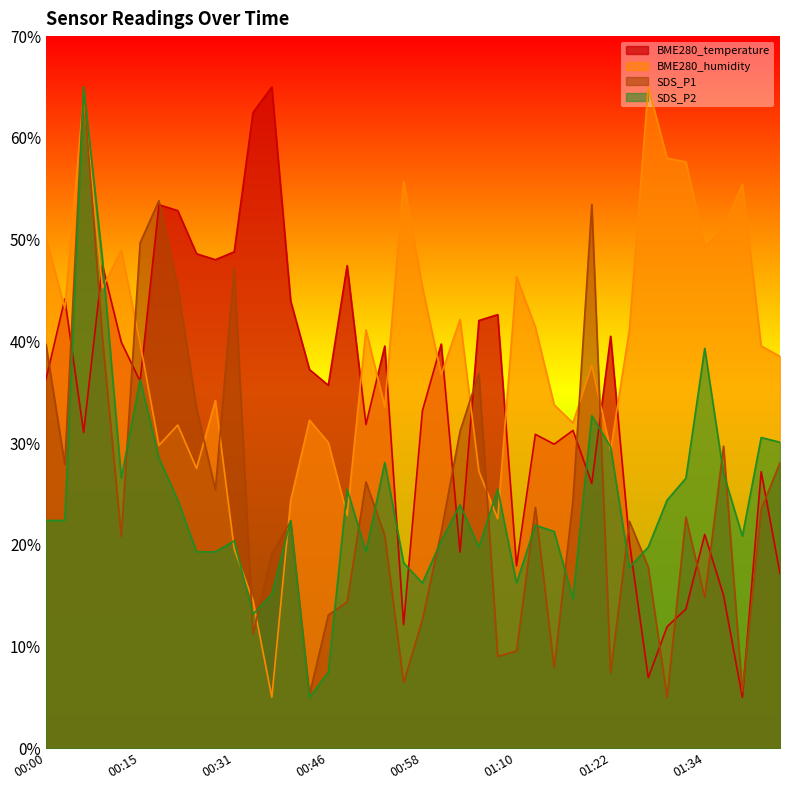

Which series changed the most between 00:26 and 00:58?

SDS_P1